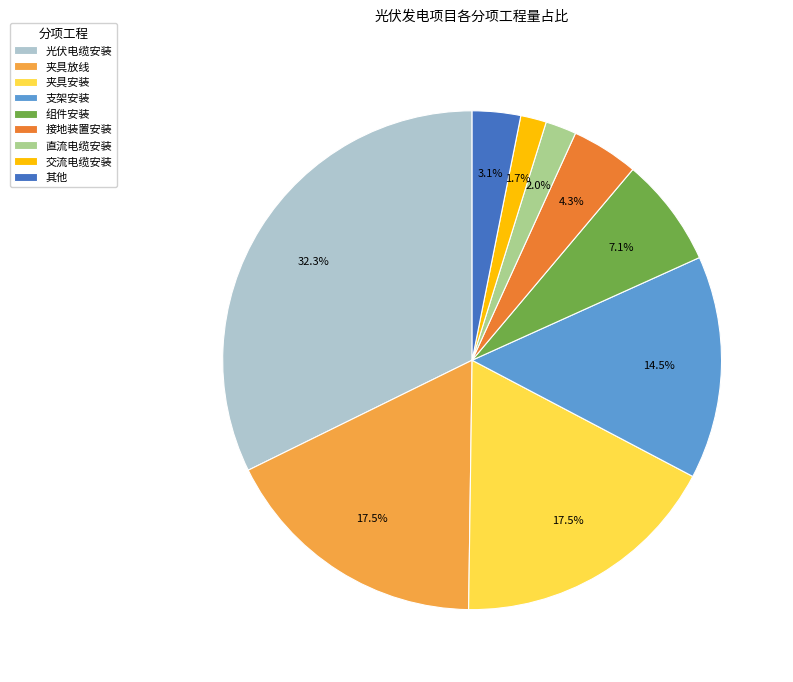

Which slice is the largest?

光伏电缆安装